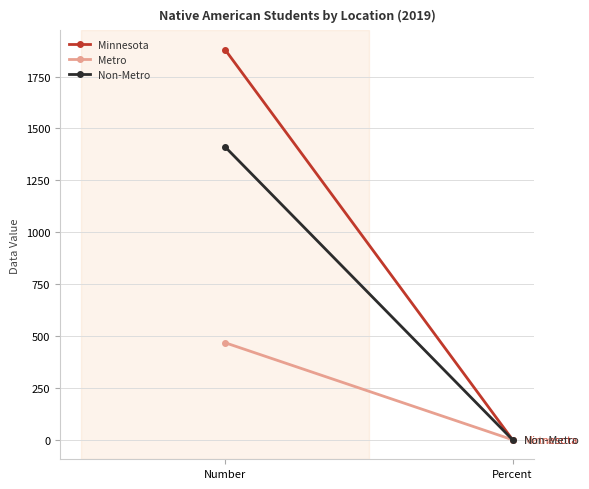

What is the total value across all series at Number?

3758.0